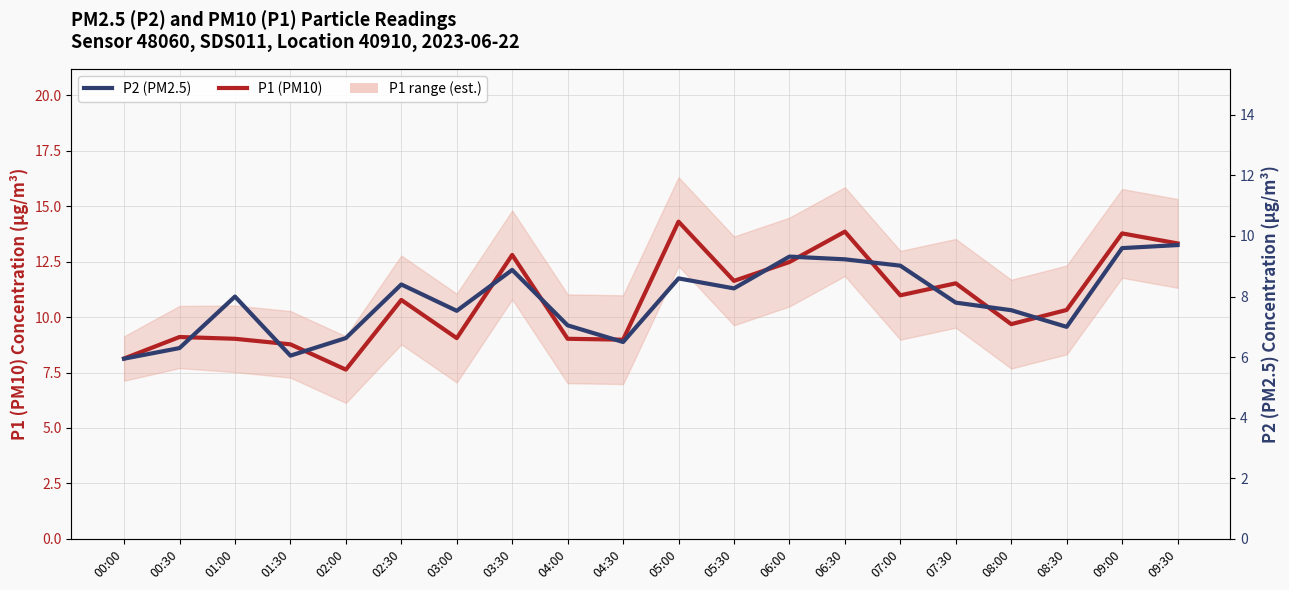

True or false: P2 (PM2.5) and P1 (PM10) intersect in this chart.

False